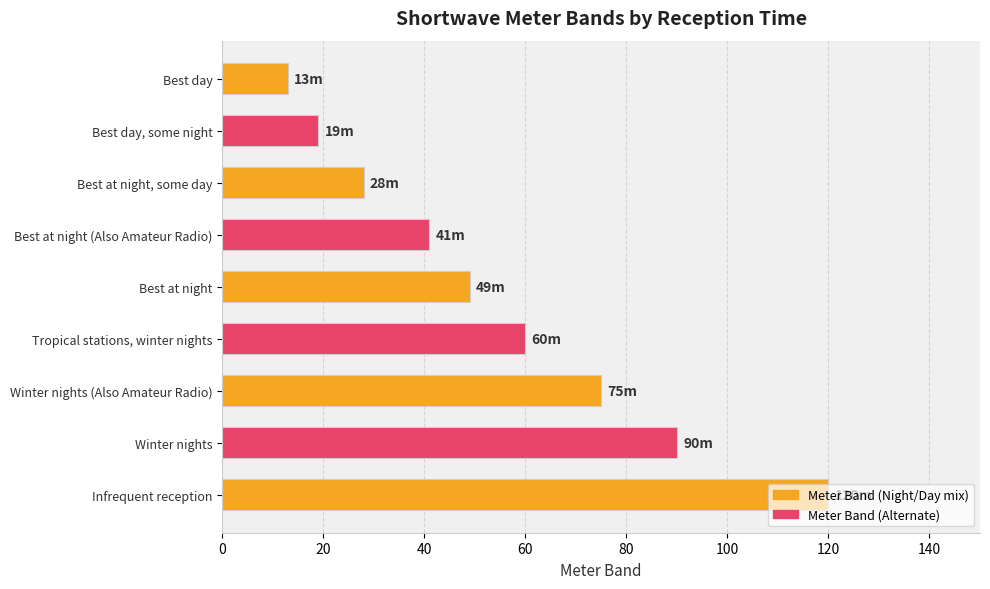

What is the smallest value displayed?

13